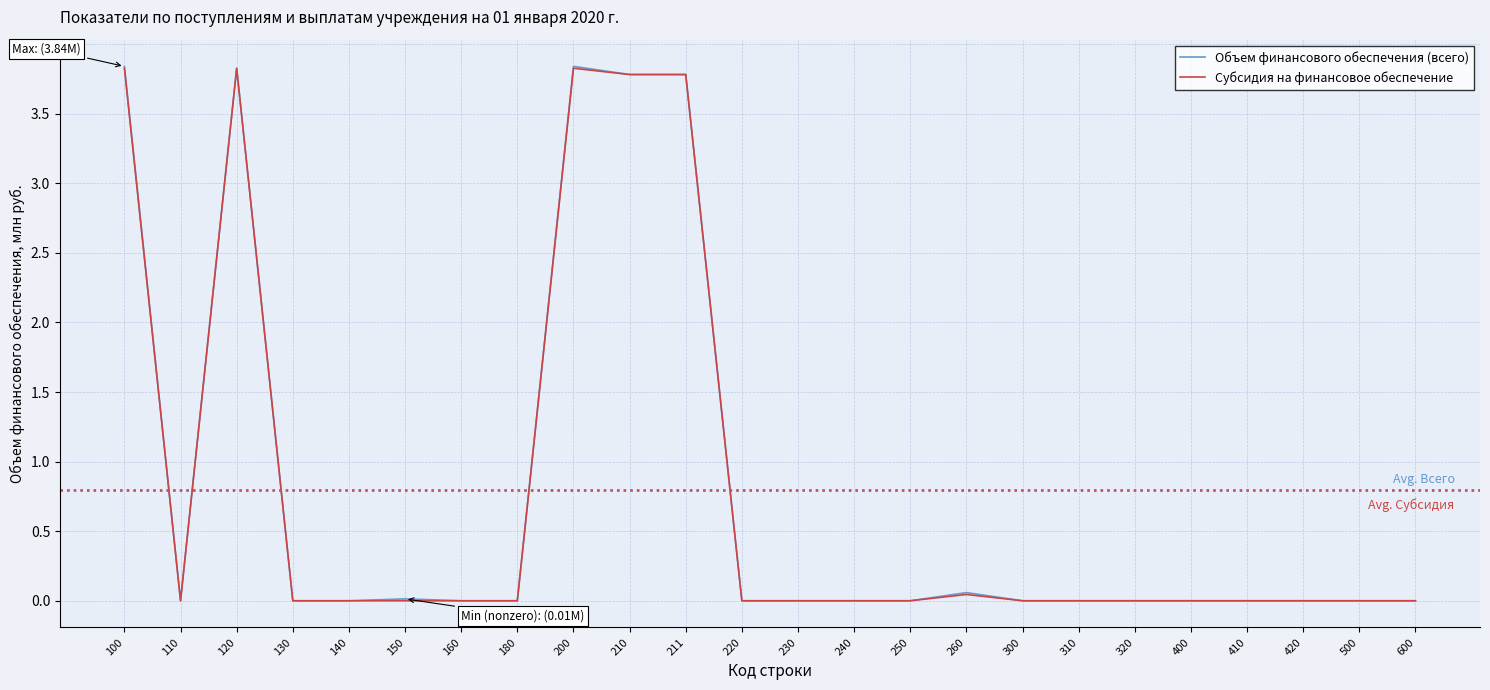

What is the greatest value displayed?

3.8